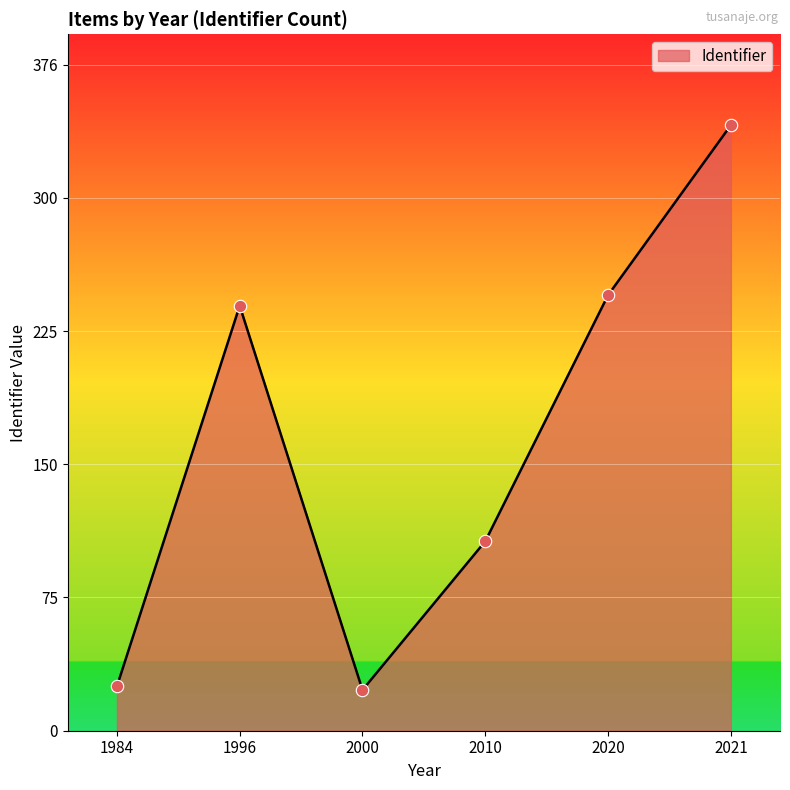

What is the change in value from 2010 to 2021?

+235